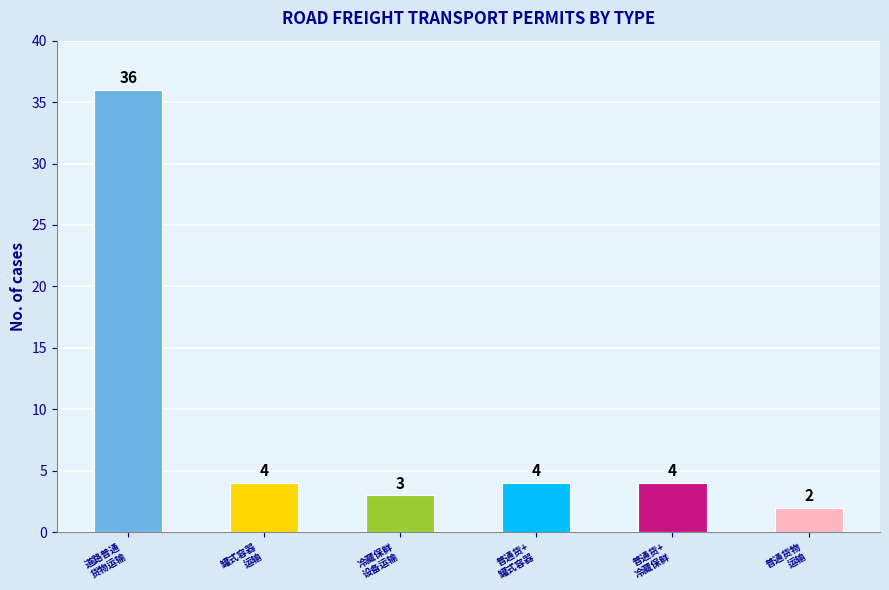

What is the greatest value displayed?

36